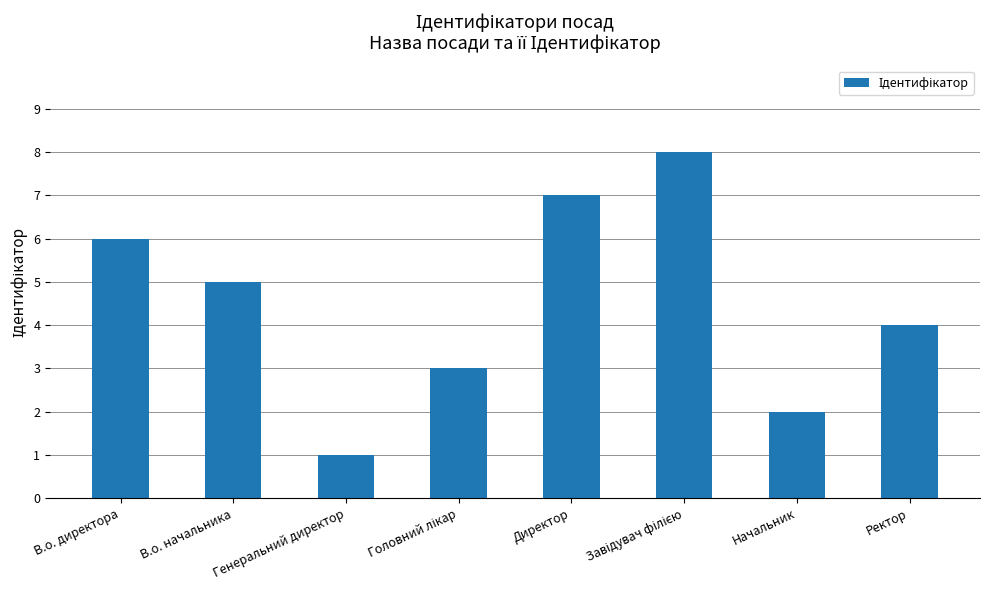

What is the difference between the maximum and minimum values?

7